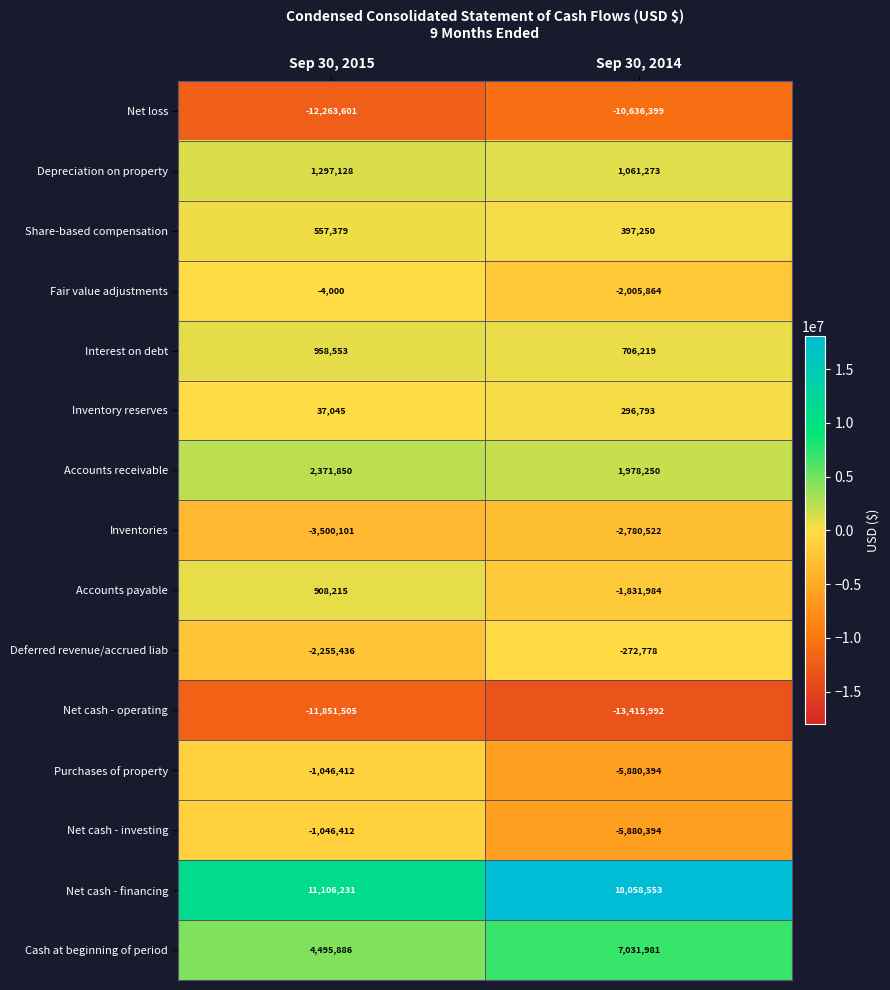

The value of Depreciation on property at Sep 30, 2015 is 1297128. True or false?

True